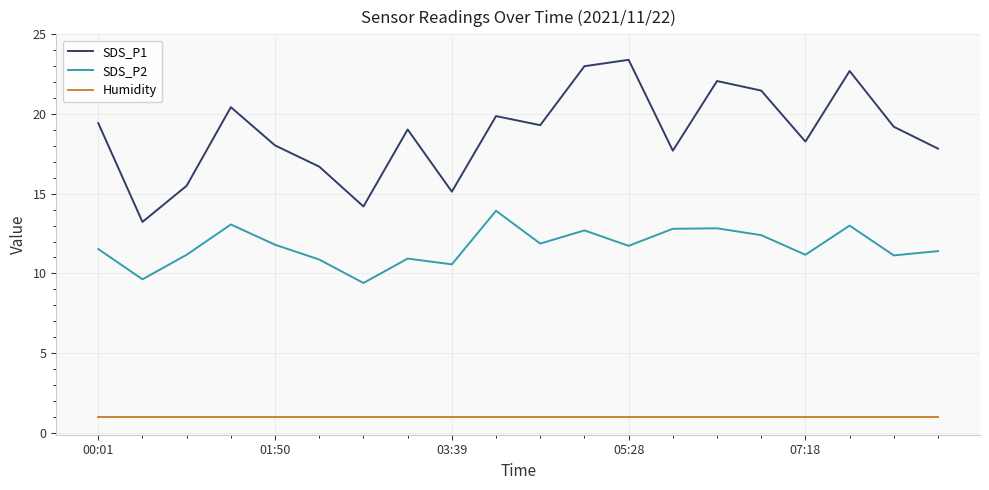

What is the sum of all Humidity values?

20.0